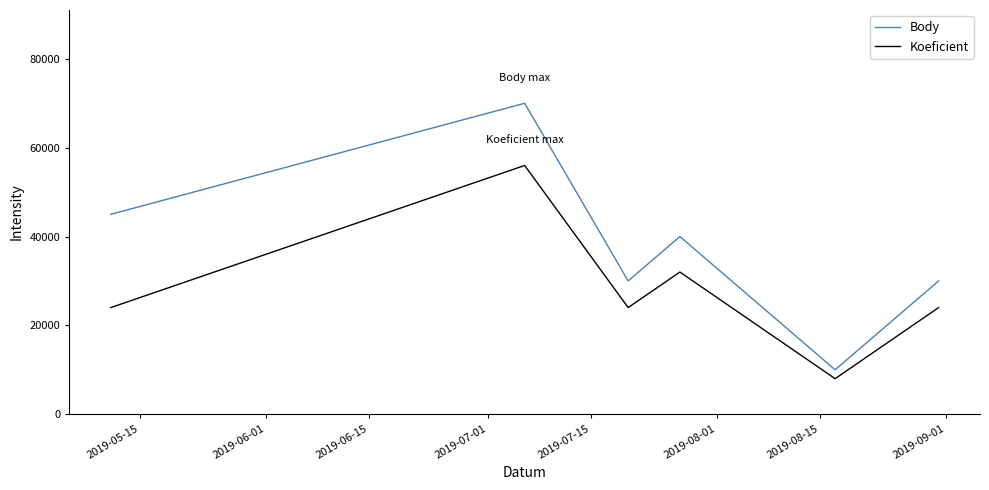

True or false: Body and Koeficient intersect in this chart.

False